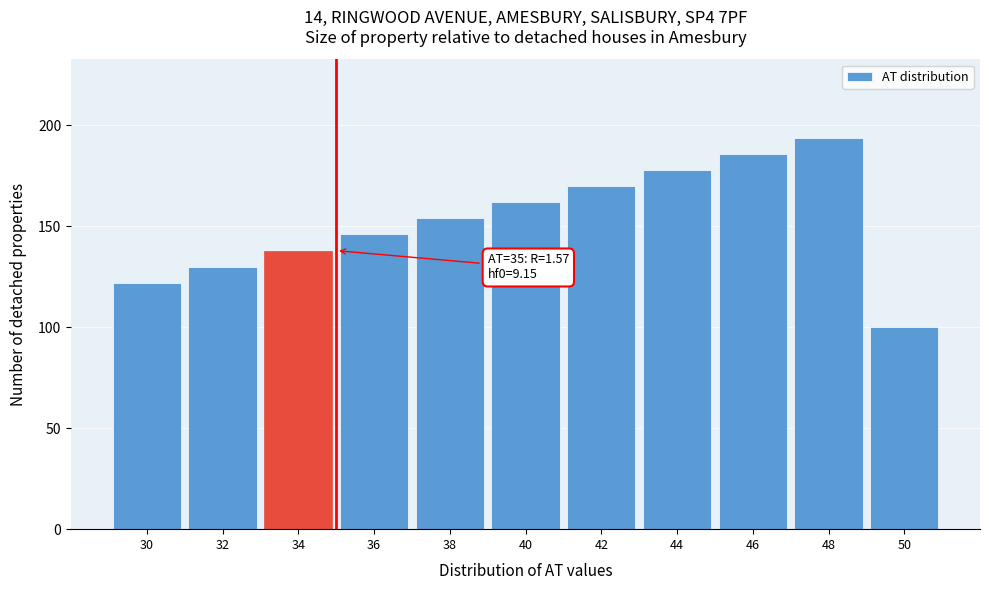

Reading left to right, list all the values displayed in this chart.

122	130	138	146	154	162	170	178	186	194	100